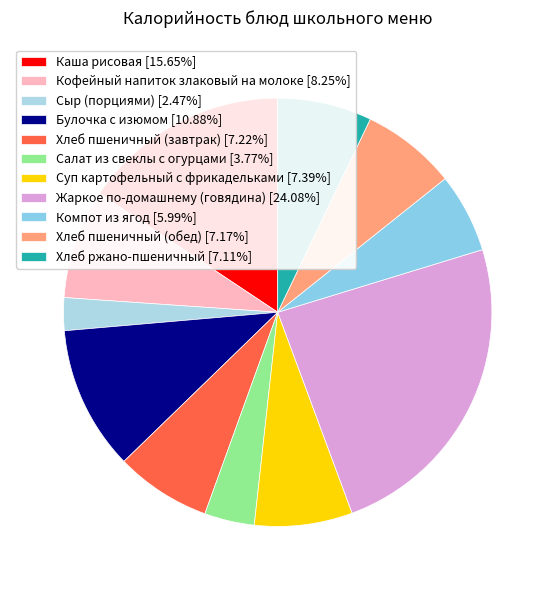

To the nearest percent, what is the combined percentage of Жаркое по-домашнему (говядина) and Компот из ягод?

30%